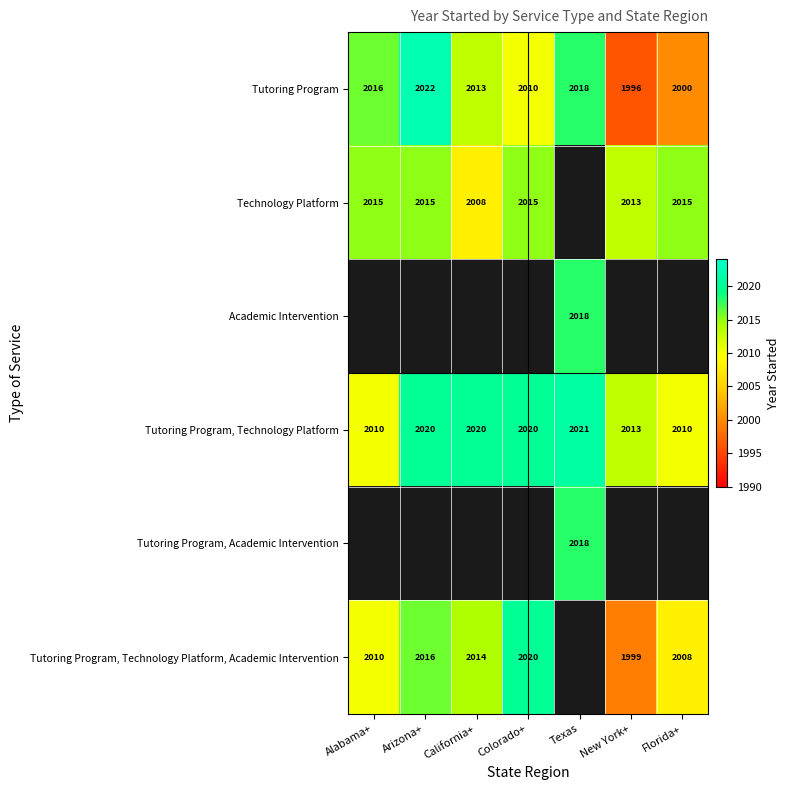

Read the Tutoring Program value at Florida+, to the nearest 5.

2000